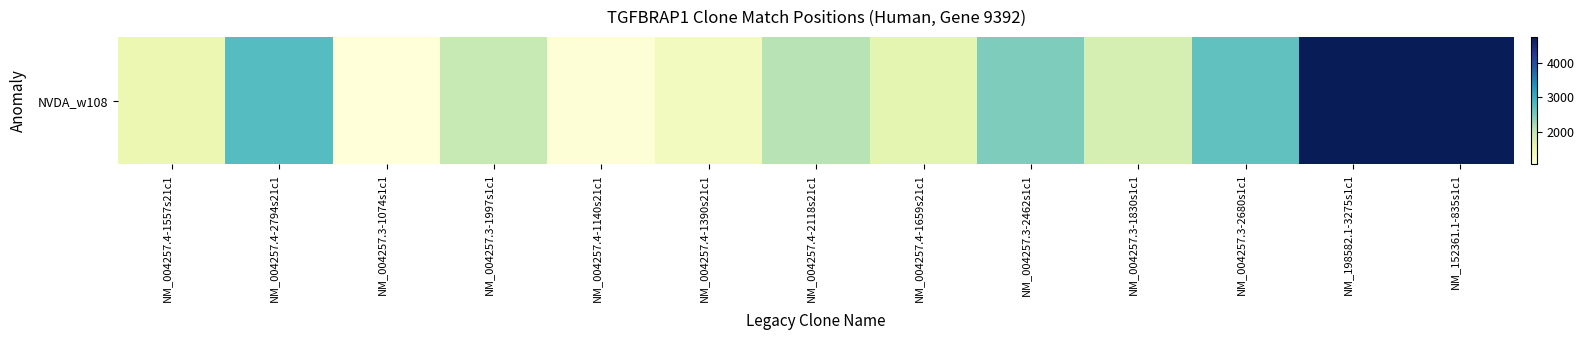

The value at NM_152361.1-835s1c1 is 4756. True or false?

True